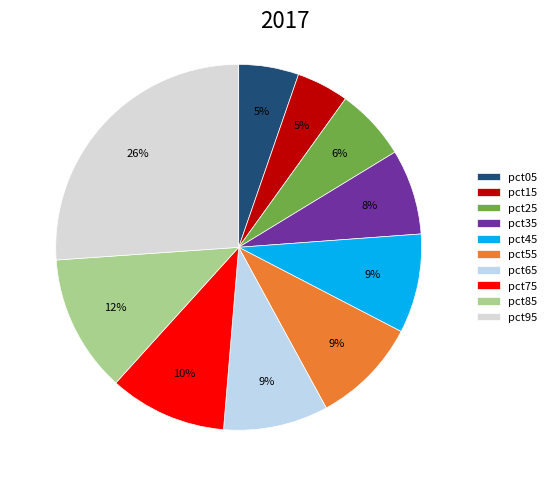

Count the number of slices in the pie.

10